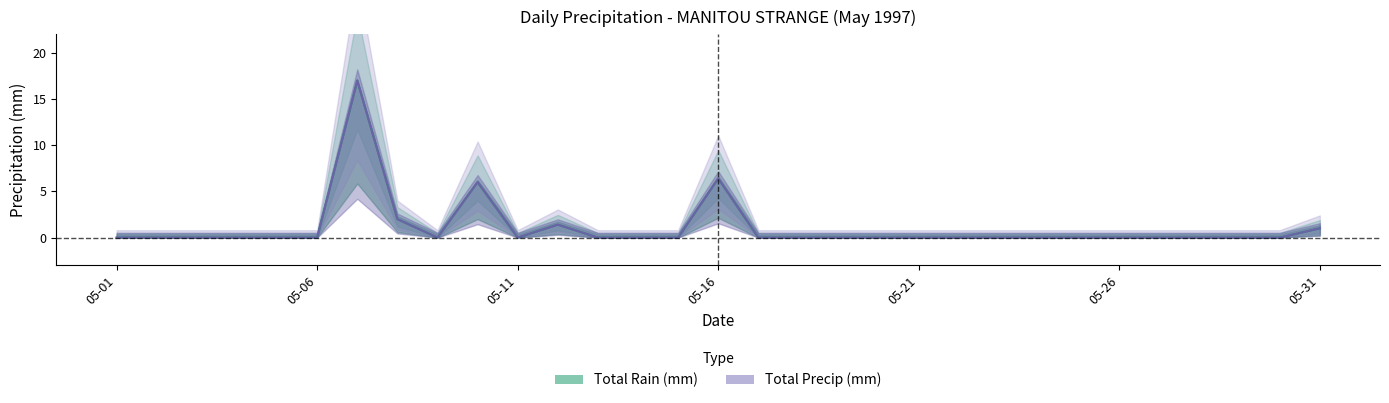

What are all the series names shown in the legend?

Total Rain (mm), Total Precip (mm)